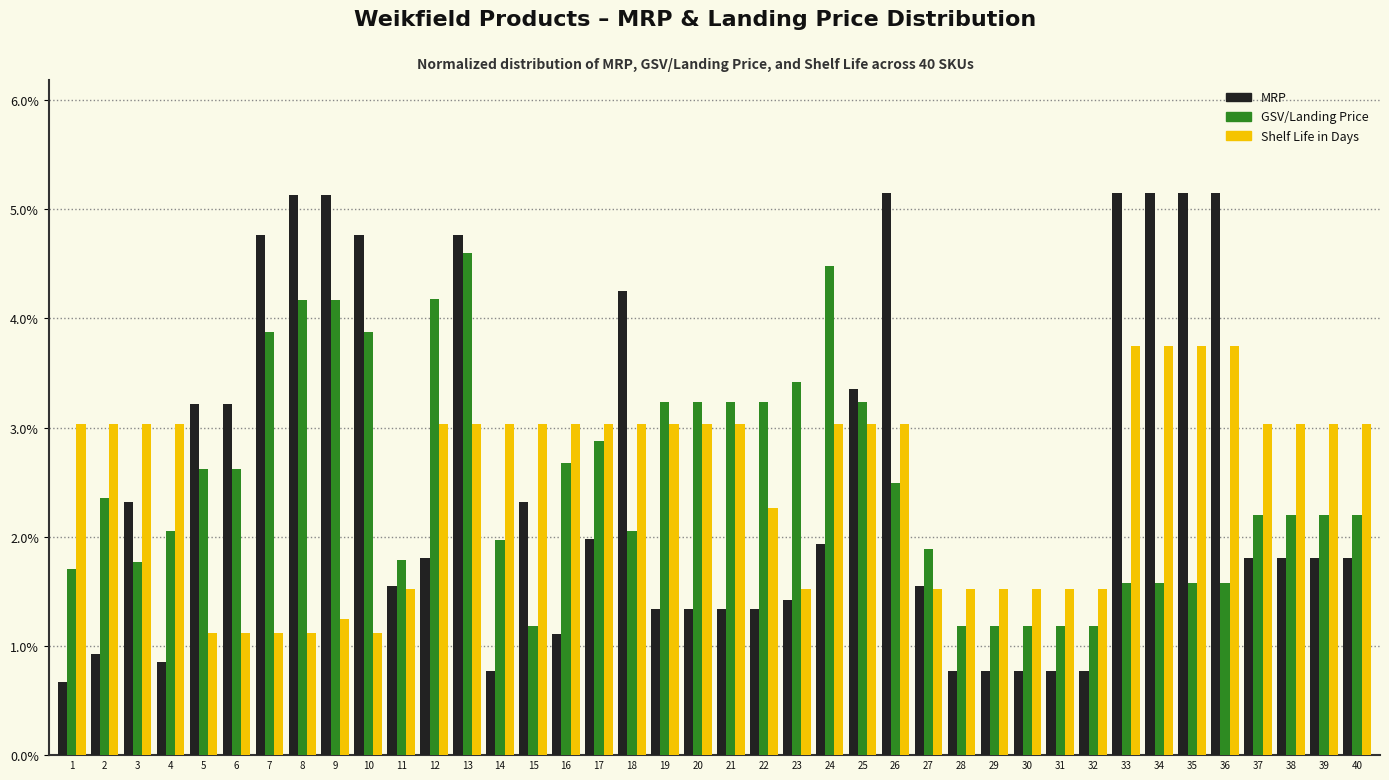

What is the average value of the Shelf Life in Days series?

2.5